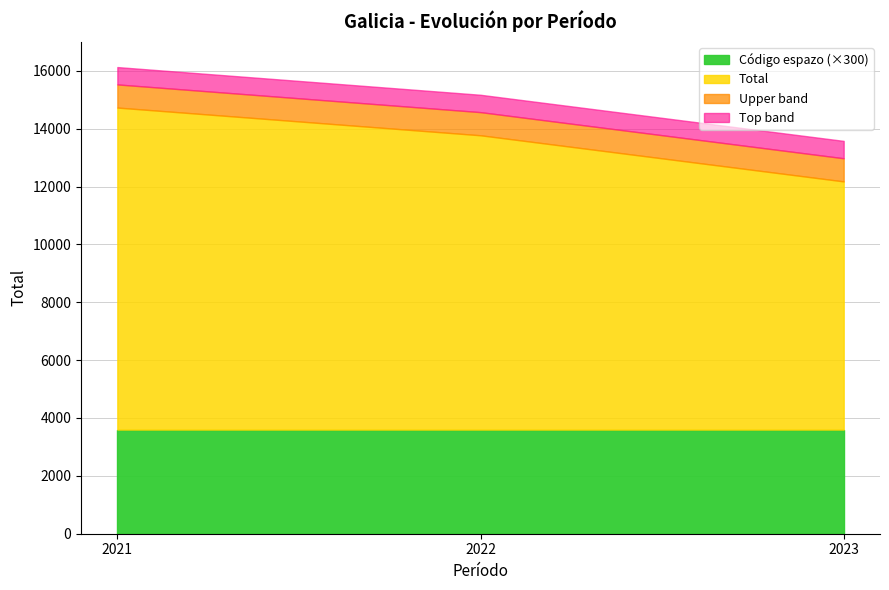

Rank the categories by Total value from lowest to highest.

2023, 2022, 2021